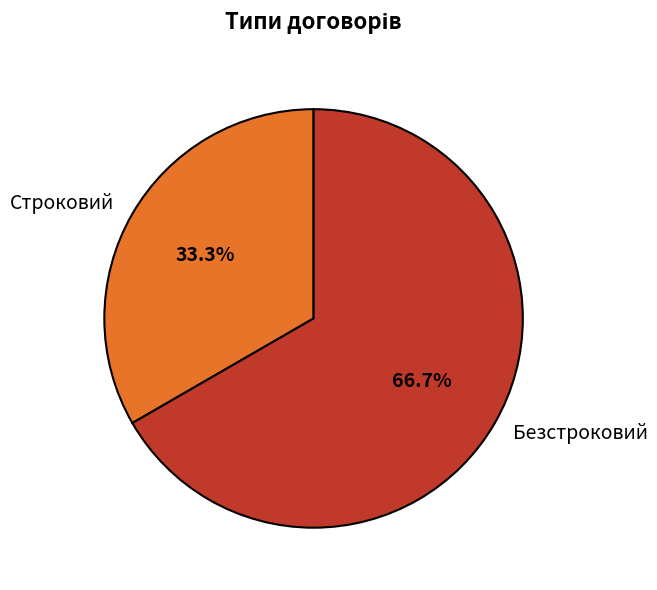

How many segments does this pie chart have?

2